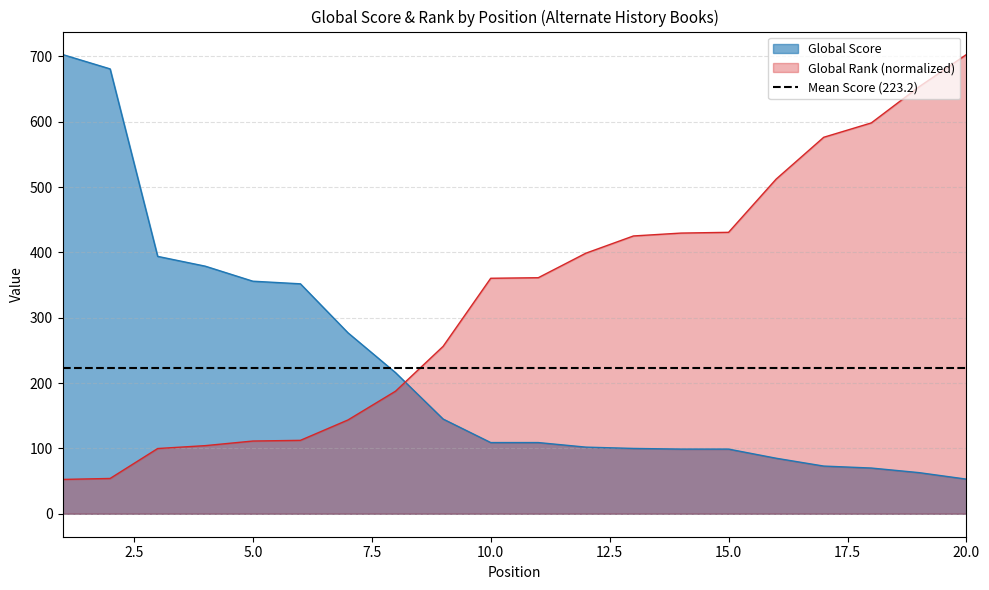

True or false: Global Rank has a value of 576.3 at 17.

True